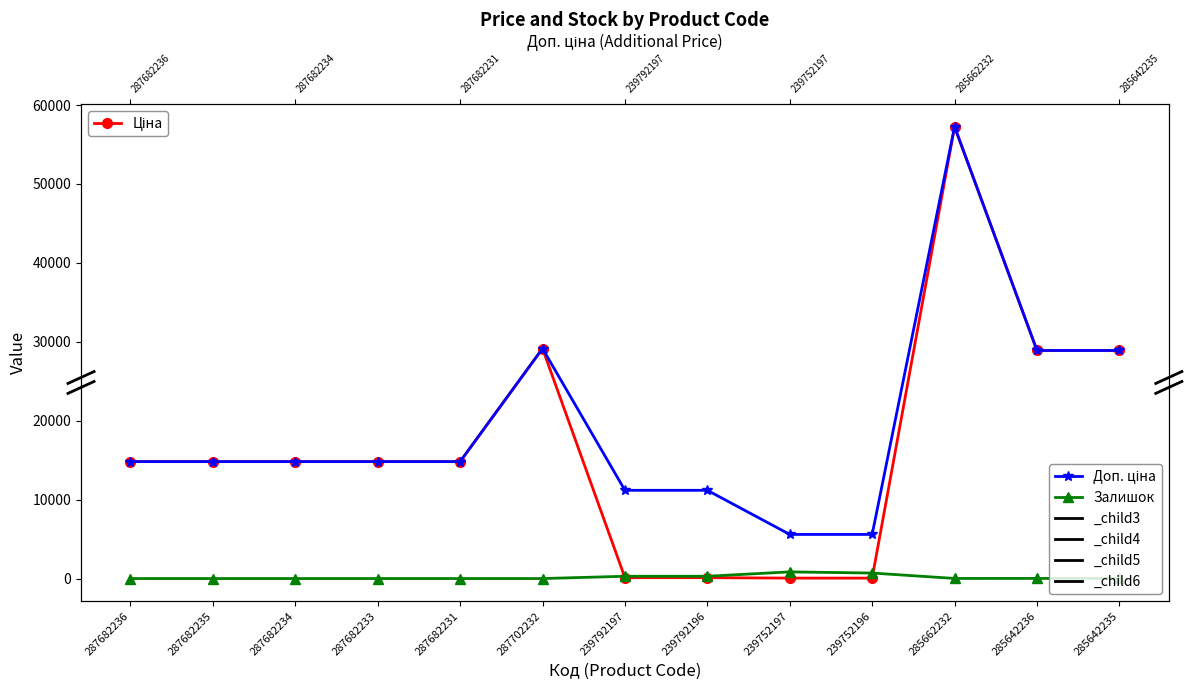

True or false: Залишок and Доп. ціна cross at least once.

False